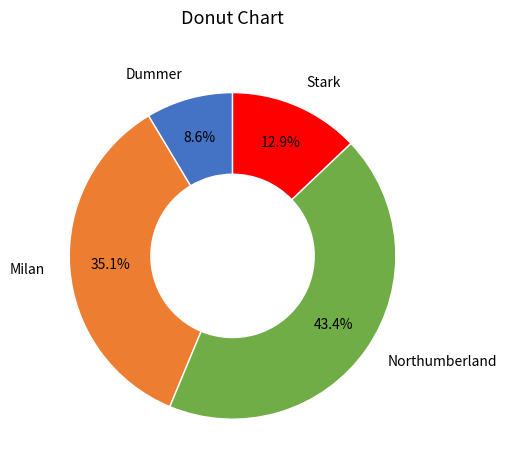

How many slices are in this pie chart?

4